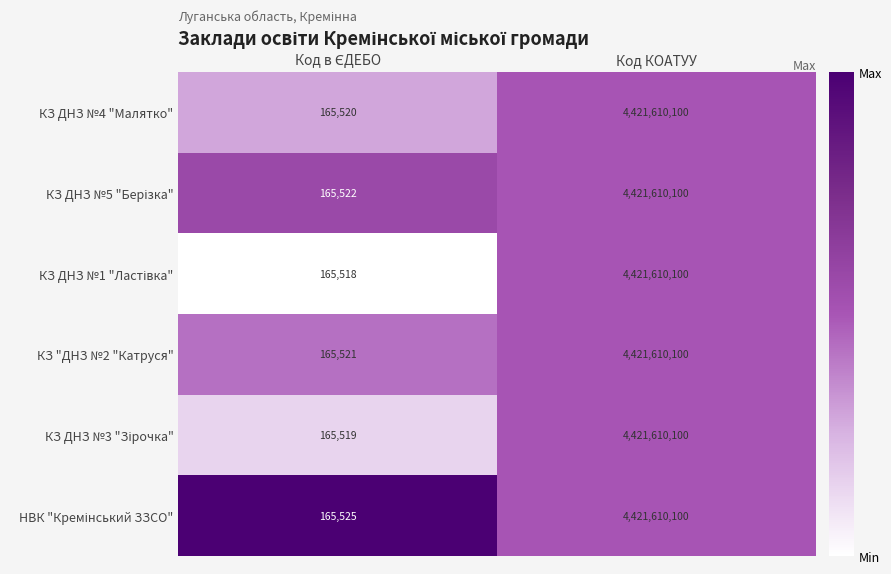

What is the difference between the maximum and minimum values in the КЗ ДНЗ №4 "Малятко" series?

4421444580